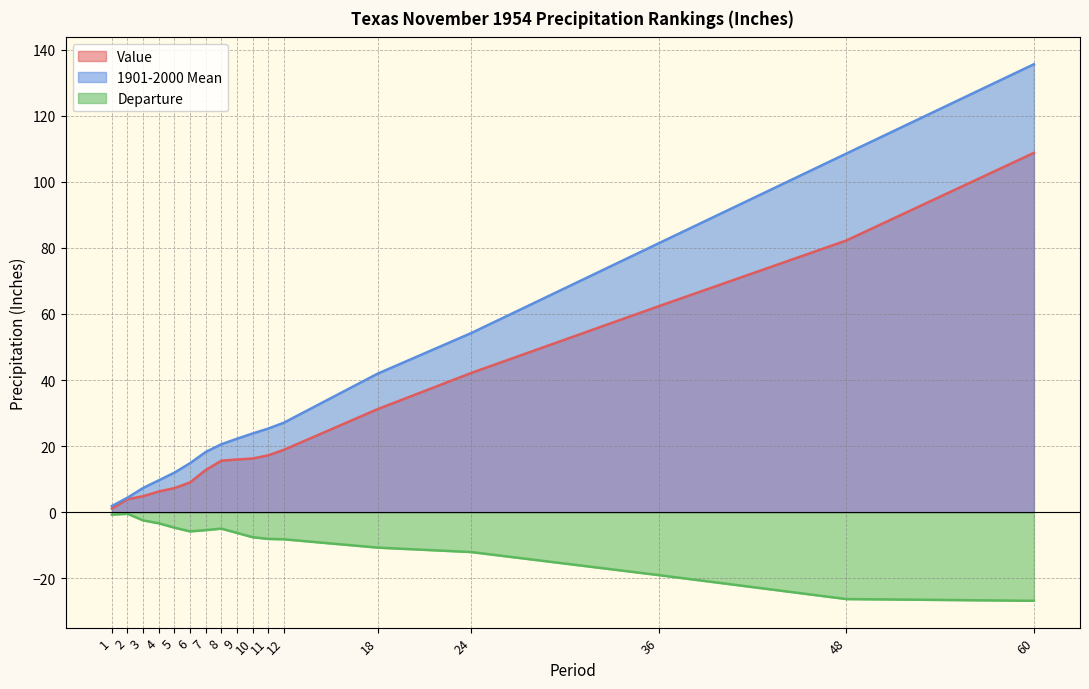

What is the value of the 1901-2000 Mean point at the 5th from the left?

12.0